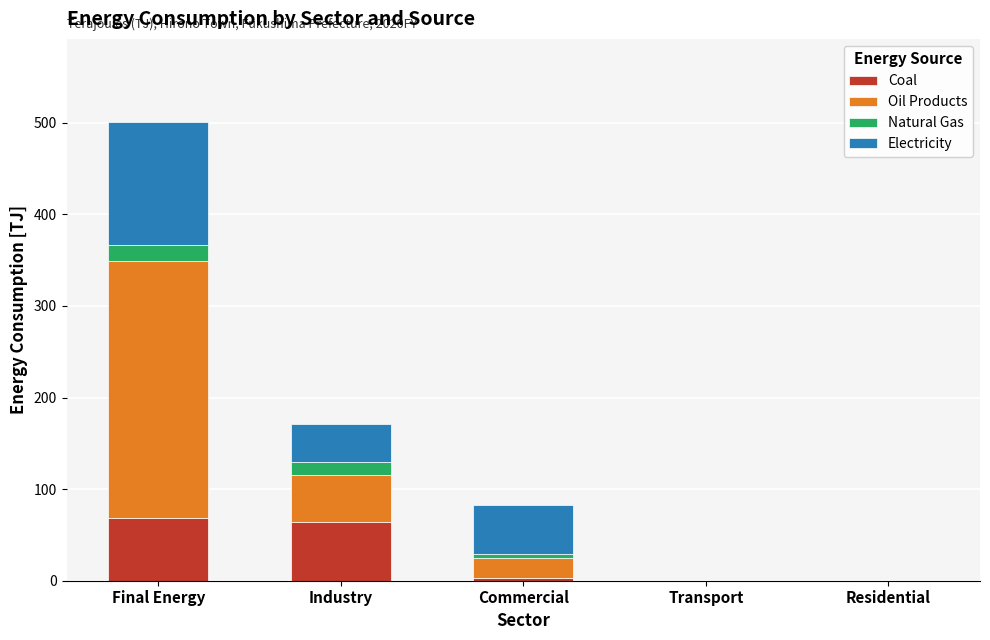

What is the sum of all Coal values?

136.2